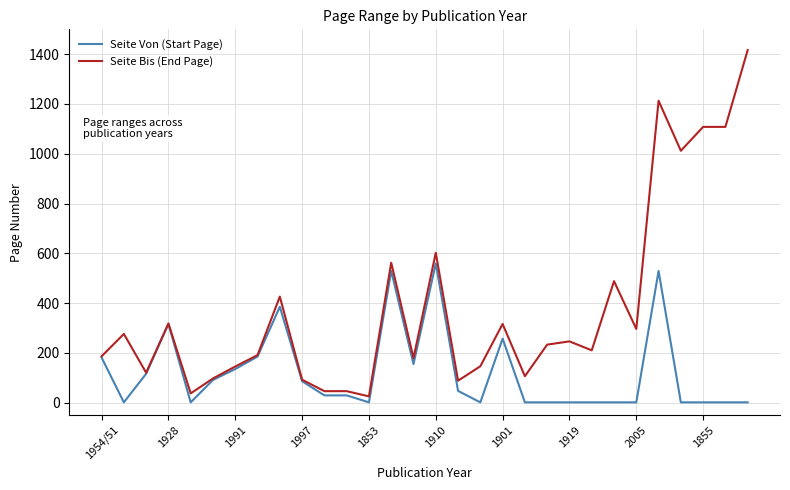

What is the maximum value for Seite Bis (End Page)?

1417